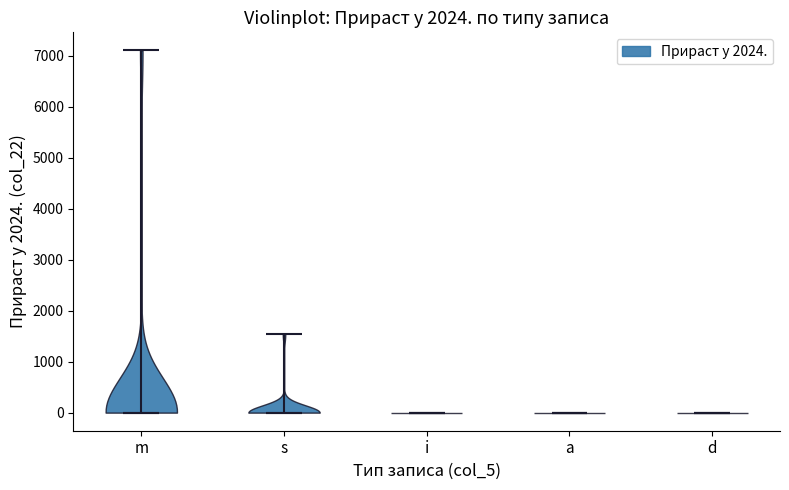

What is the highest point the violin for s reaches on the y-axis? The values are not printed on the chart, so give them approximately, as read against the axis.

1500